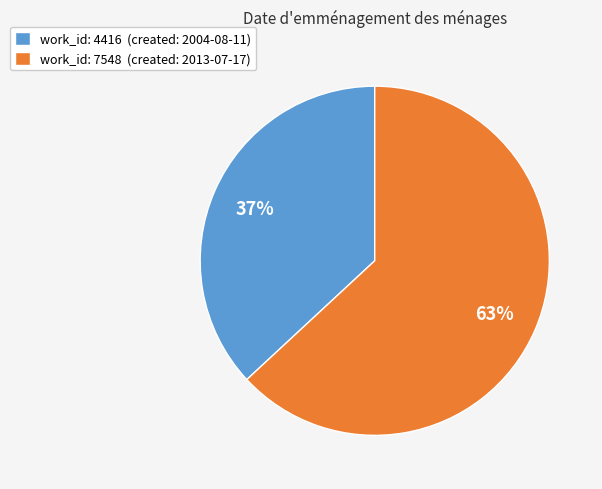

Count the number of slices in the pie.

2